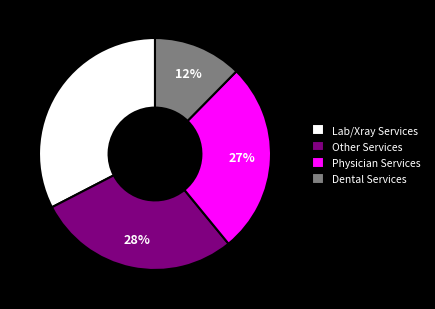

What percentage is the Lab/Xray Services slice, to the nearest percent?

33%